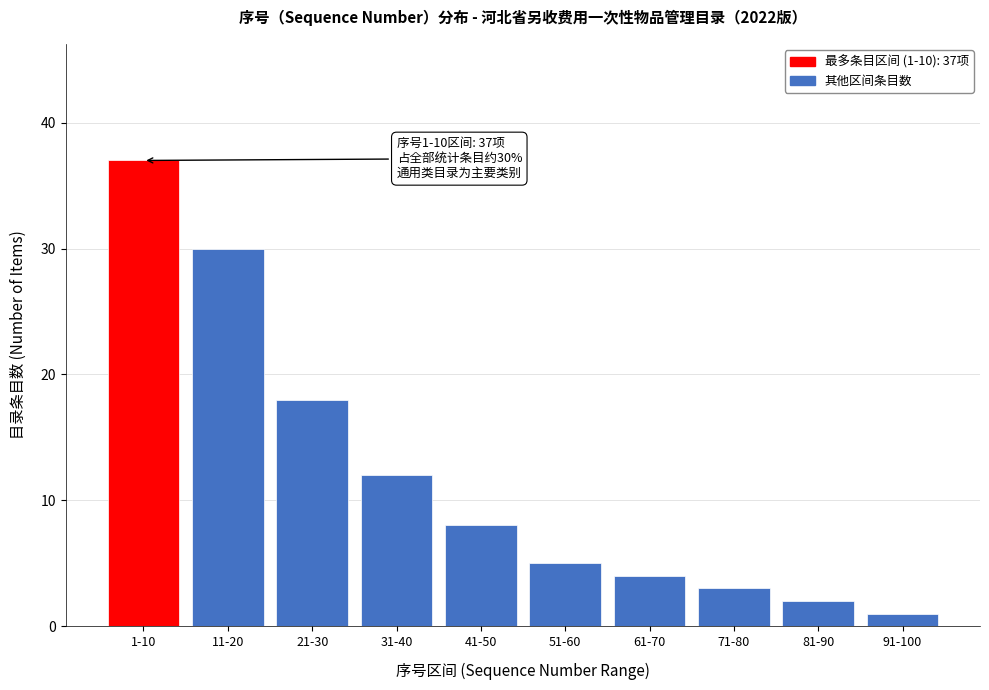

Reading left to right, extract all data points from this chart.

1-10=37	11-20=30	21-30=18	31-40=12	41-50=8	51-60=5	61-70=4	71-80=3	81-90=2	91-100=1